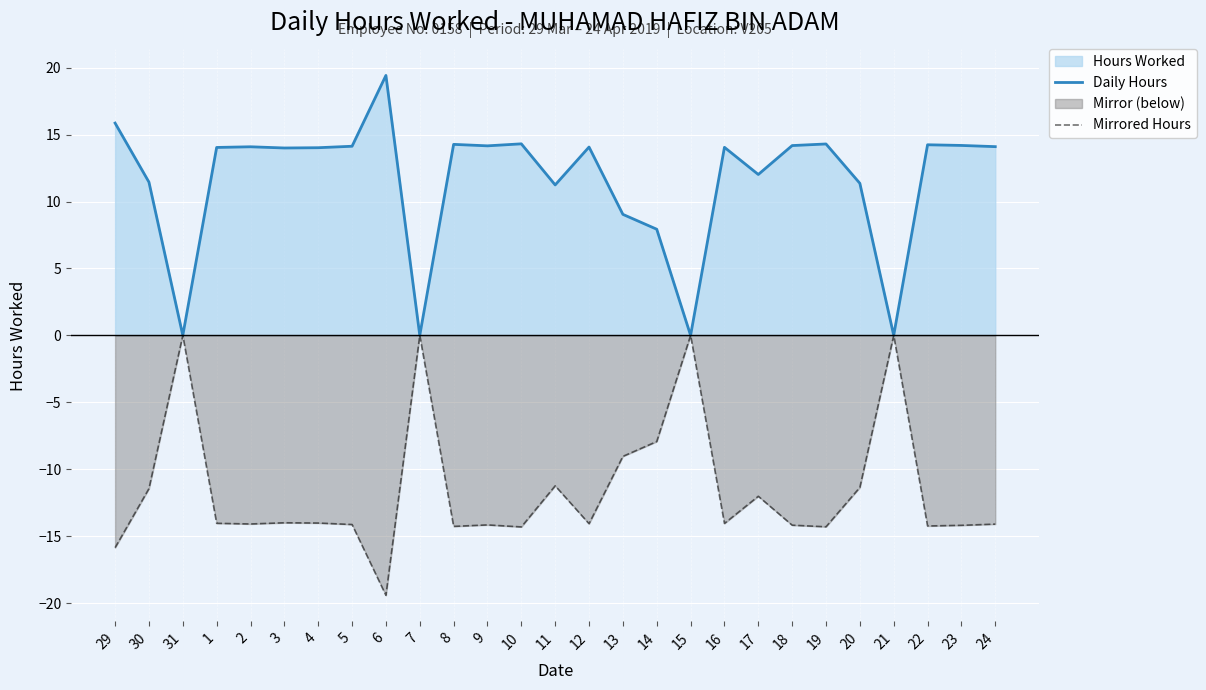

Reading left to right, extract all data points from this chart.

Daily Hours: 29=15.9	30=11.4	31=0.0	1=14.0	2=14.1	3=14.0	4=14.0	5=14.1	6=19.4	7=0.0	8=14.3	9=14.2	10=14.3	11=11.2	12=14.1	13=9.0	14=7.9	15=0.0	16=14.1	17=12.0	18=14.2	19=14.3	20=11.4	21=0.0	22=14.2	23=14.2	24=14.1
Mirrored Hours: 29=-15.9	30=-11.4	31=0.0	1=-14.0	2=-14.1	3=-14.0	4=-14.0	5=-14.1	6=-19.4	7=0.0	8=-14.3	9=-14.2	10=-14.3	11=-11.2	12=-14.1	13=-9.0	14=-7.9	15=0.0	16=-14.1	17=-12.0	18=-14.2	19=-14.3	20=-11.4	21=0.0	22=-14.2	23=-14.2	24=-14.1